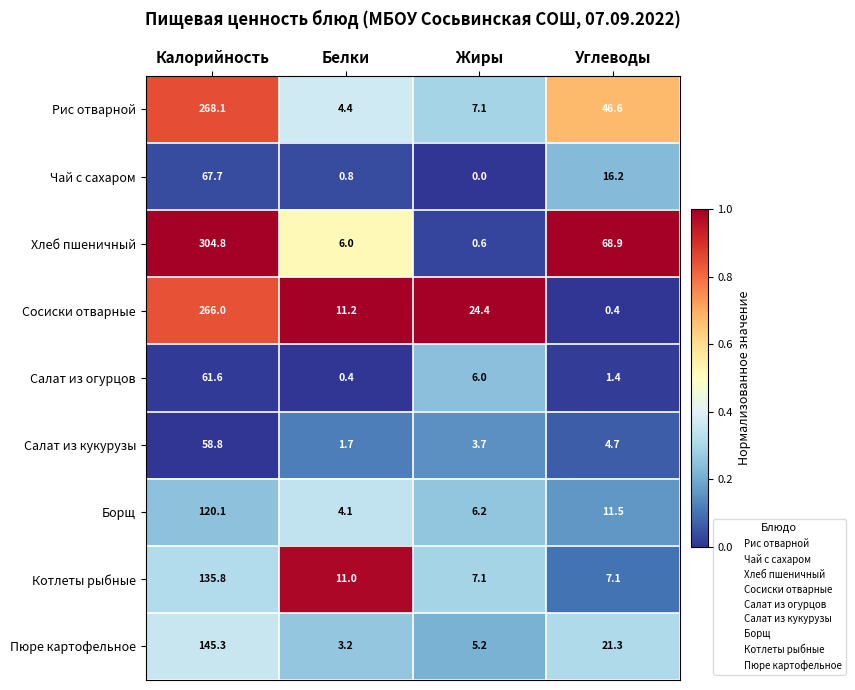

Is it true that Хлеб пшеничный equals 6.0 at Белки?

True